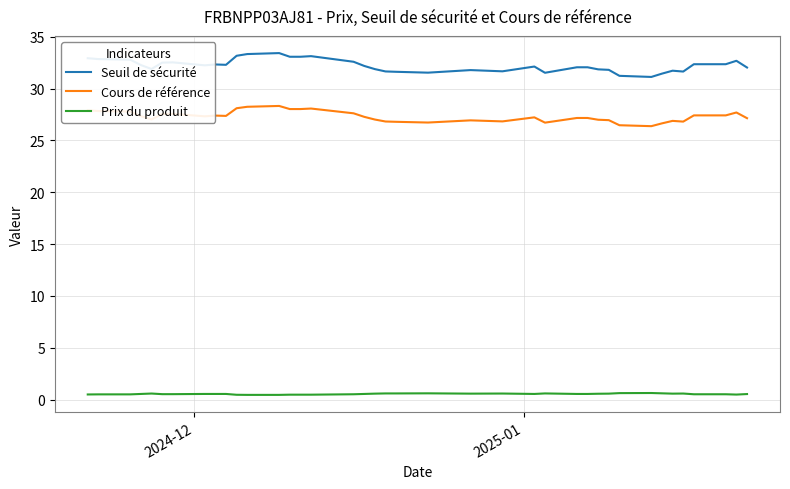

What is the difference between the maximum and minimum values in the Seuil de sécurité series?

2.3